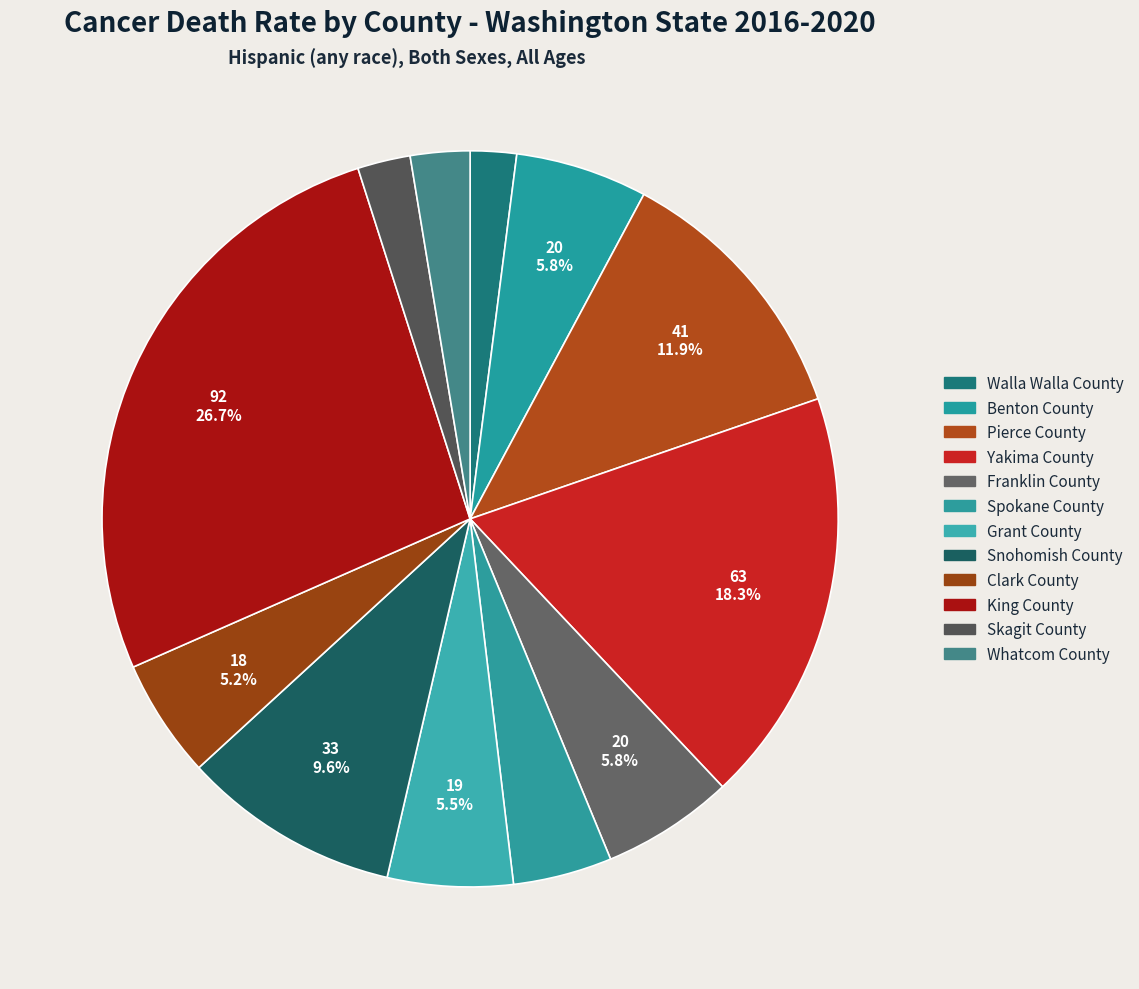

Is it true that Franklin County is 16% of the pie?

False